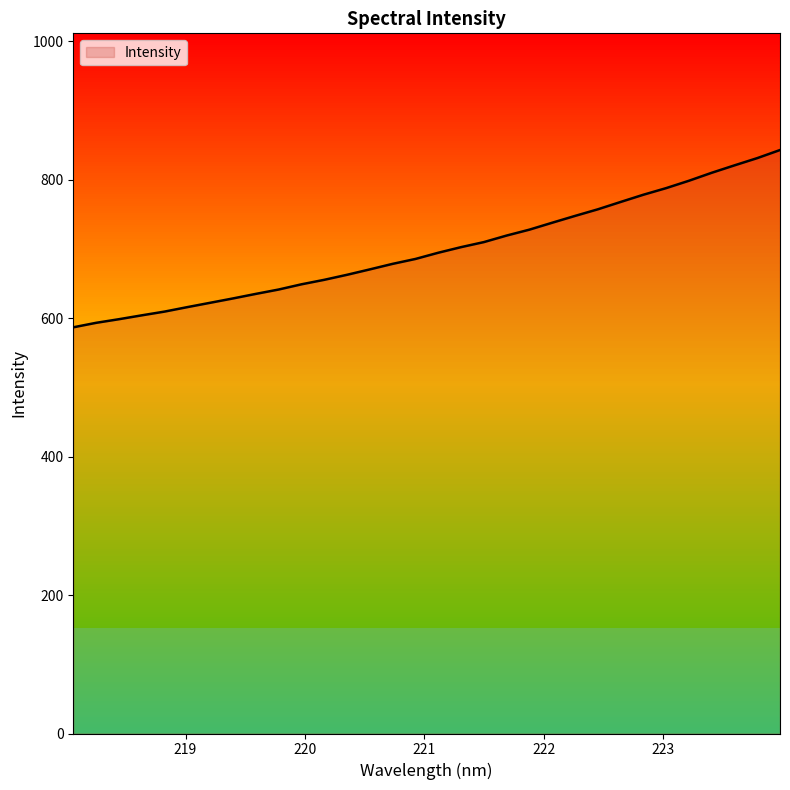

What is the smallest value displayed?

586.6